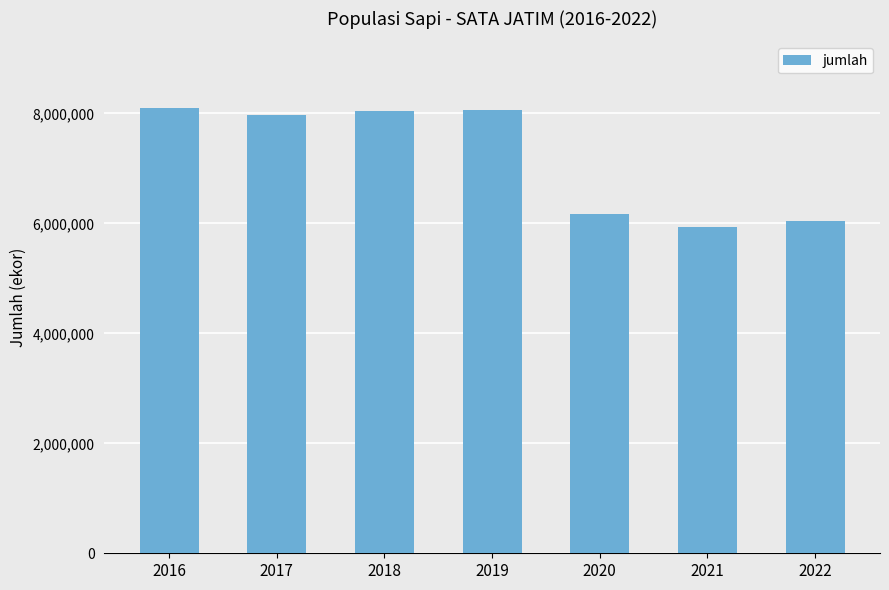

What is the approximate value at 2019?

8054076